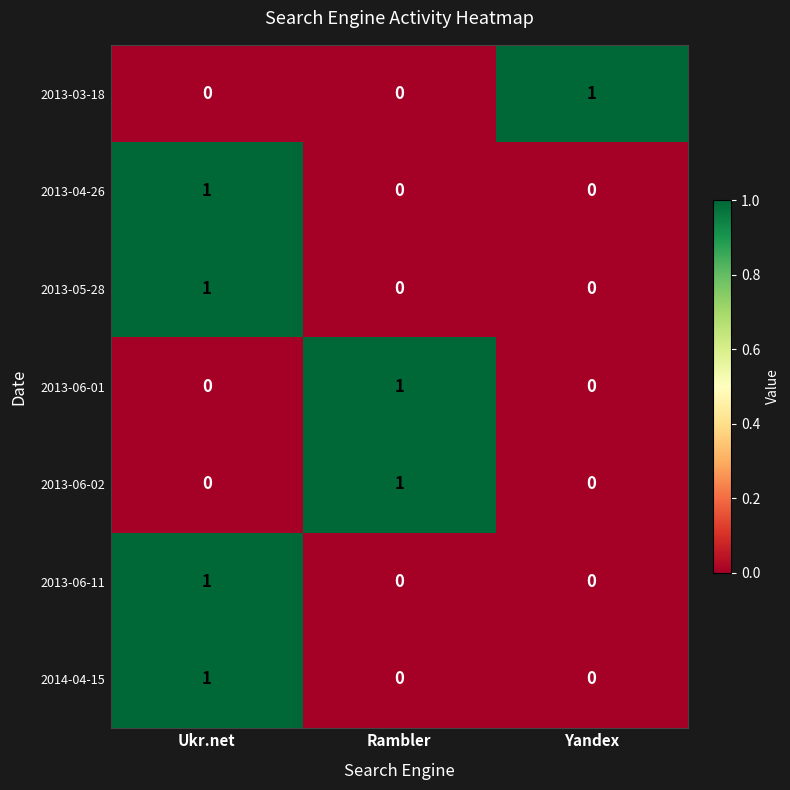

What is the spread (max minus min) of values at Ukr.net?

1